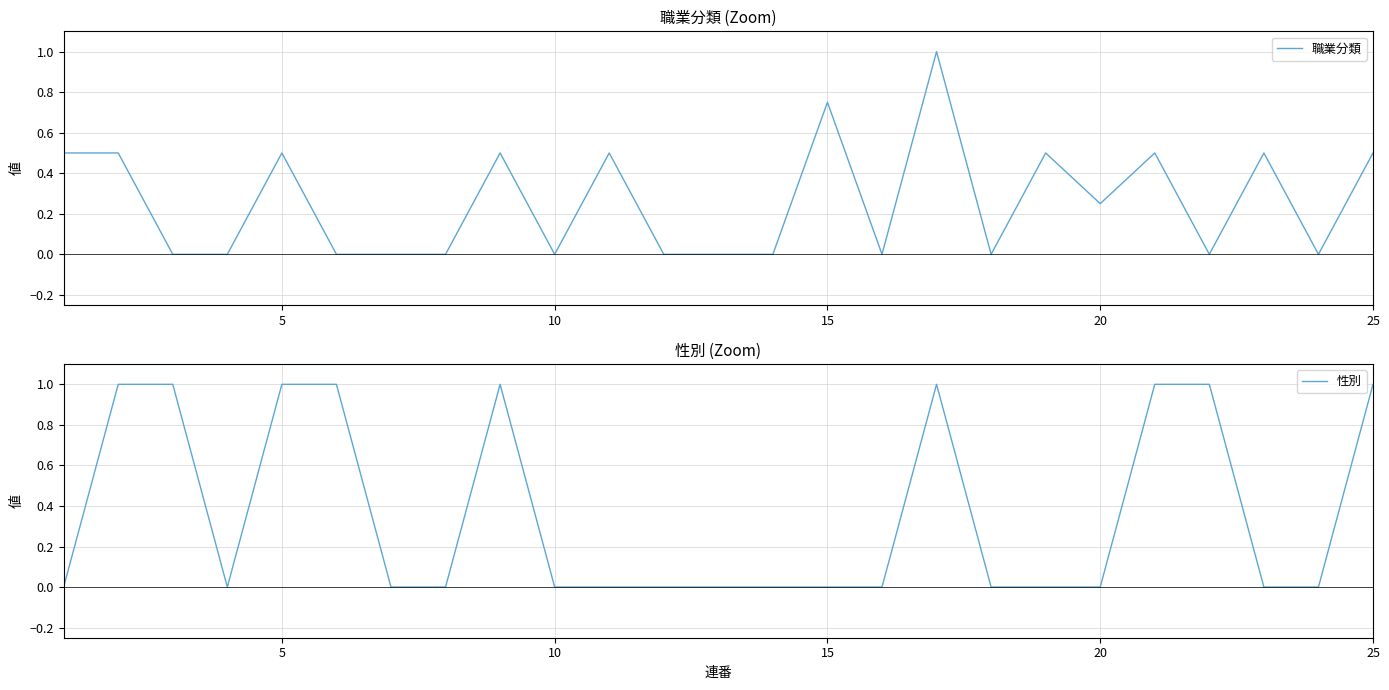

Count the number of categories in the chart.

25